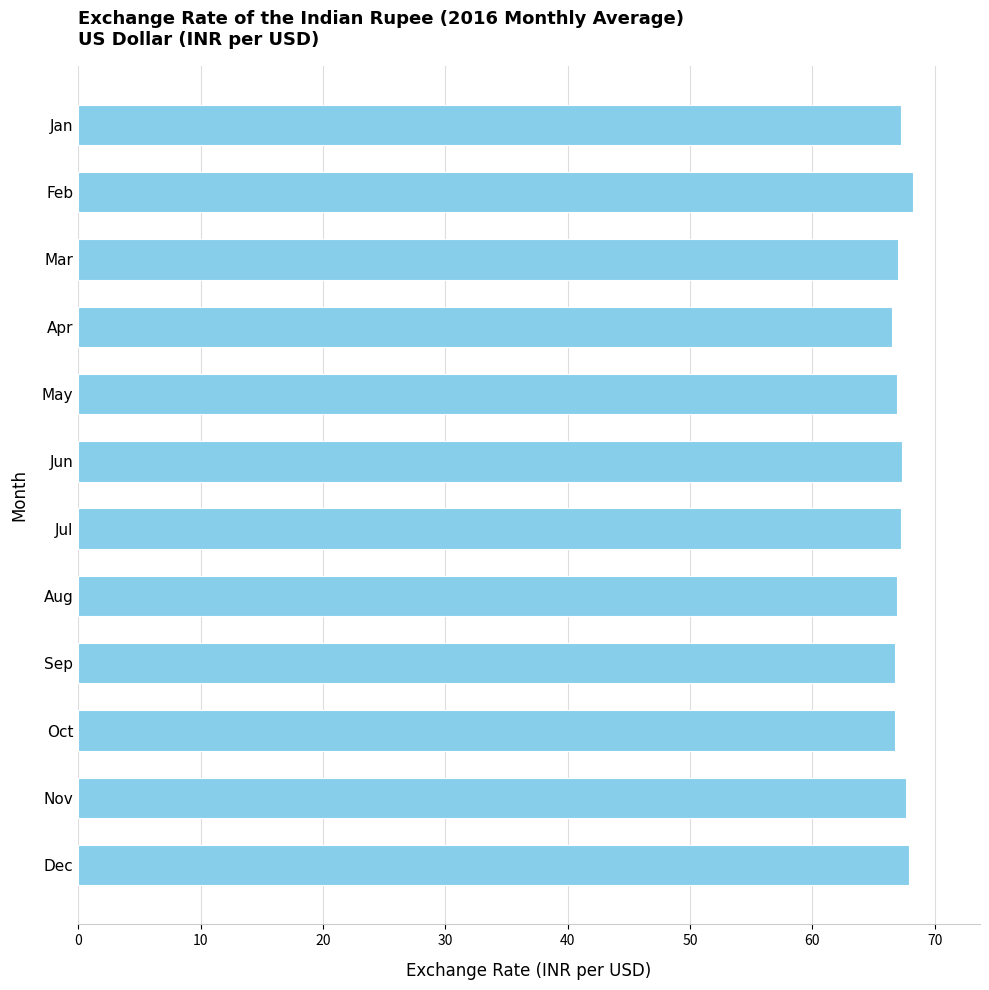

What is the value of the 10th bar from the top?

66.7